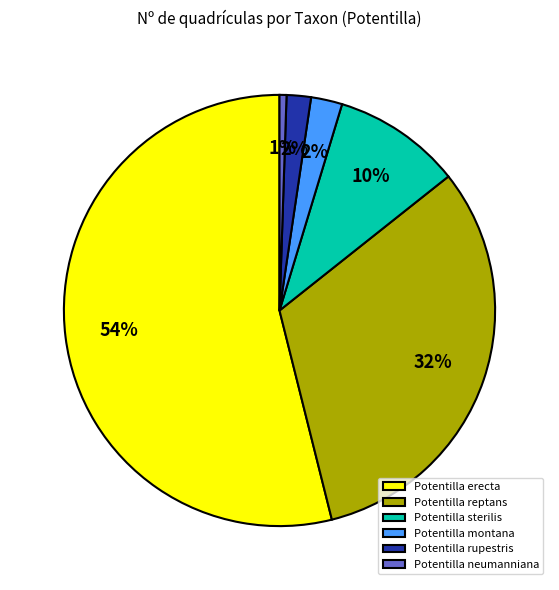

The Potentilla sterilis slice represents 10% of the pie. True or false?

True